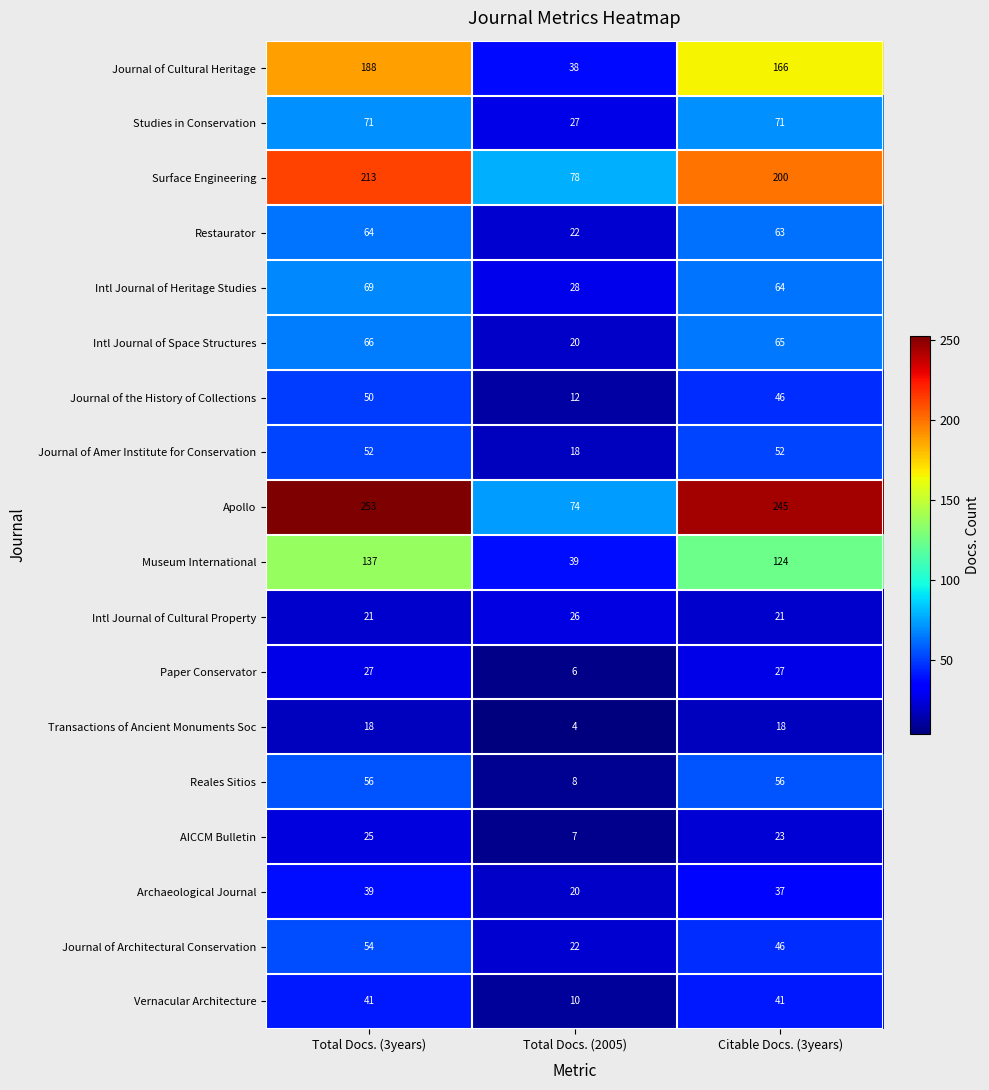

At which label is AICCM Bulletin closest to 16?

Citable Docs. (3years)